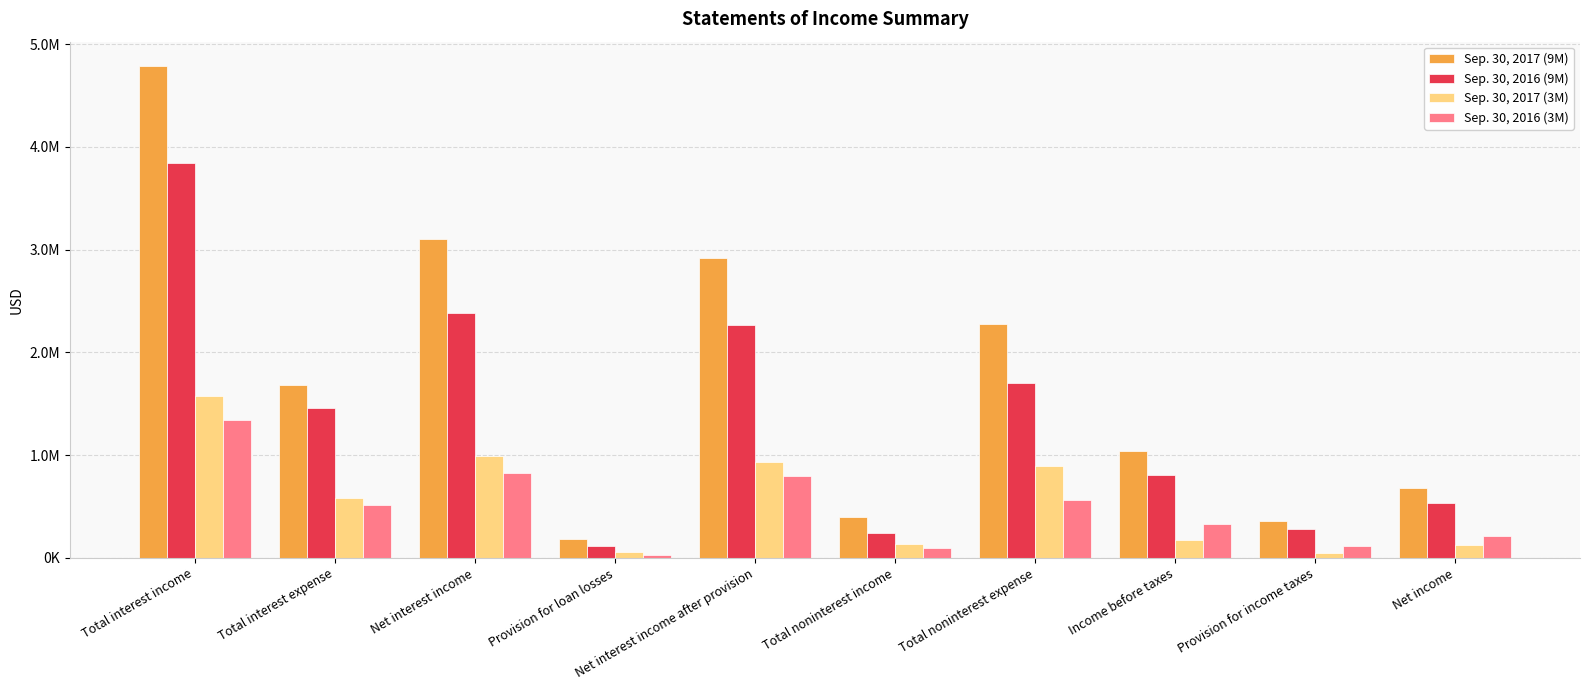

What are all the series names shown in the legend?

Sep. 30, 2017 (9M), Sep. 30, 2016 (9M), Sep. 30, 2017 (3M), Sep. 30, 2016 (3M)